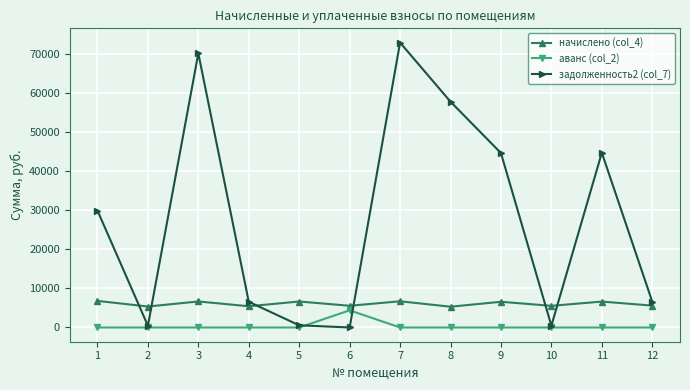

In начислено (col_4), how many points are higher than both neighbors (excluding endpoints)?

5